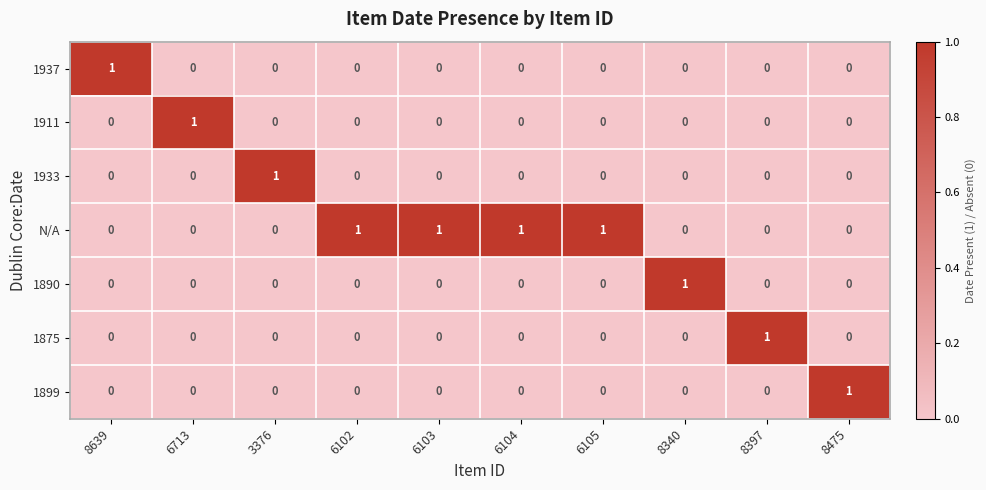

What is the spread (max minus min) of values at 8397?

1